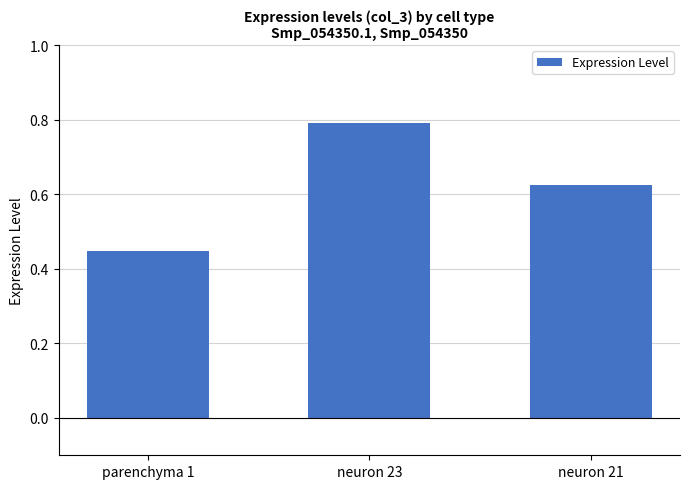

What is the difference between the maximum and minimum values?

0.3